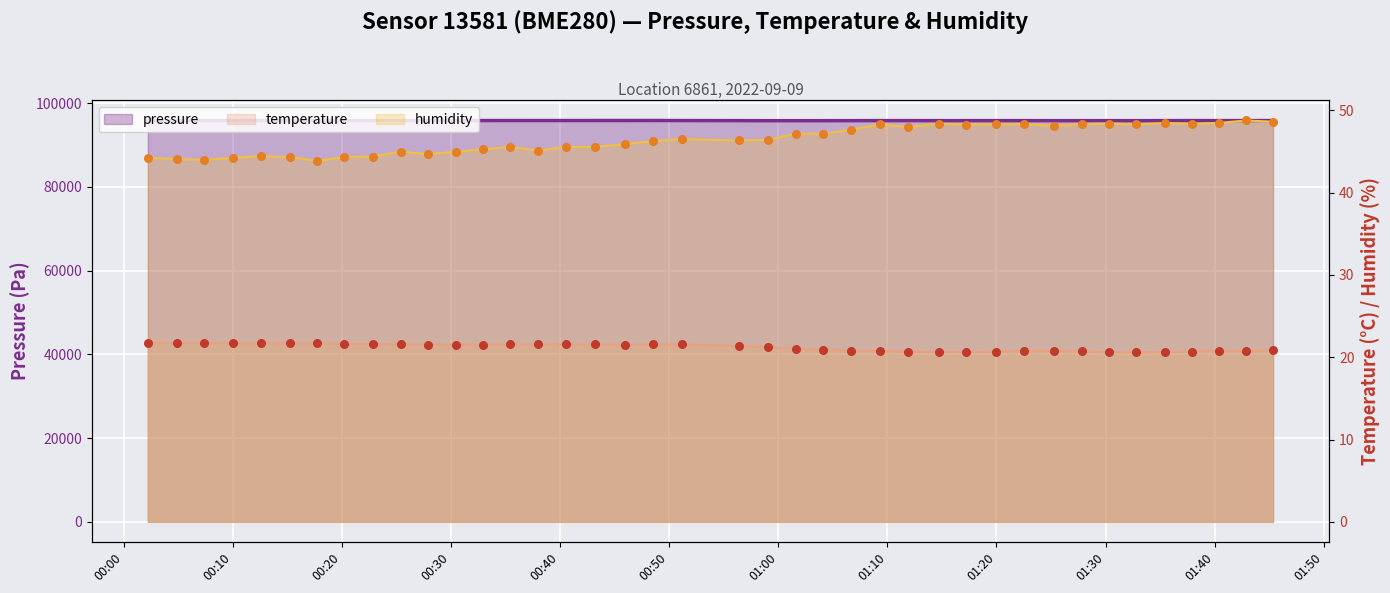

At how many categories does at least one series exceed 28552?

40